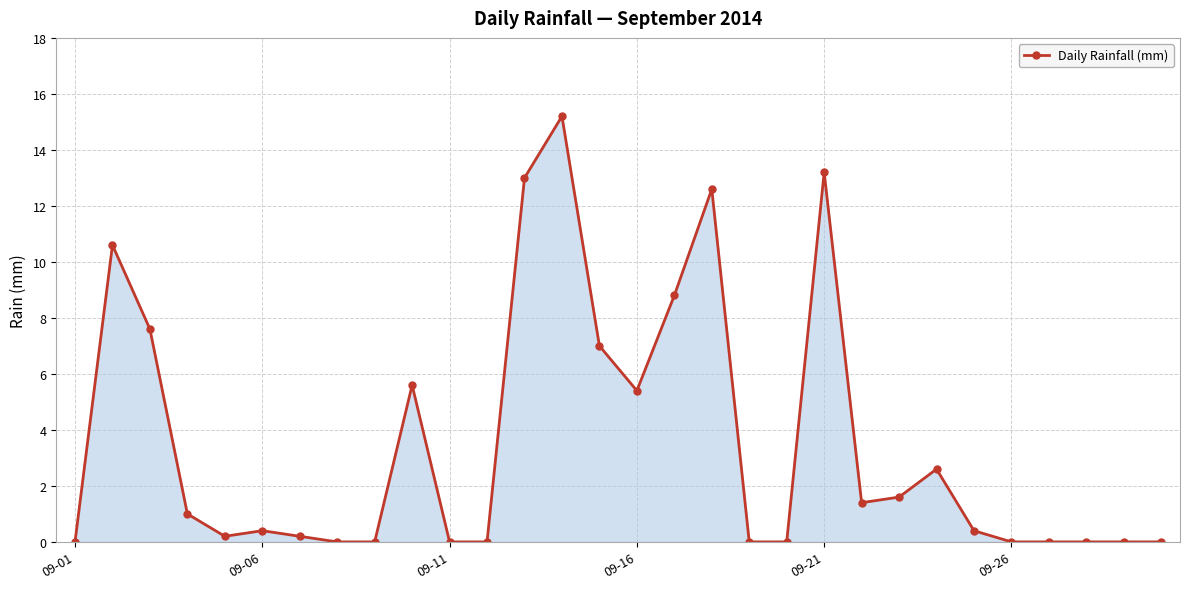

What is the value of the 4th point from the left?

1.0